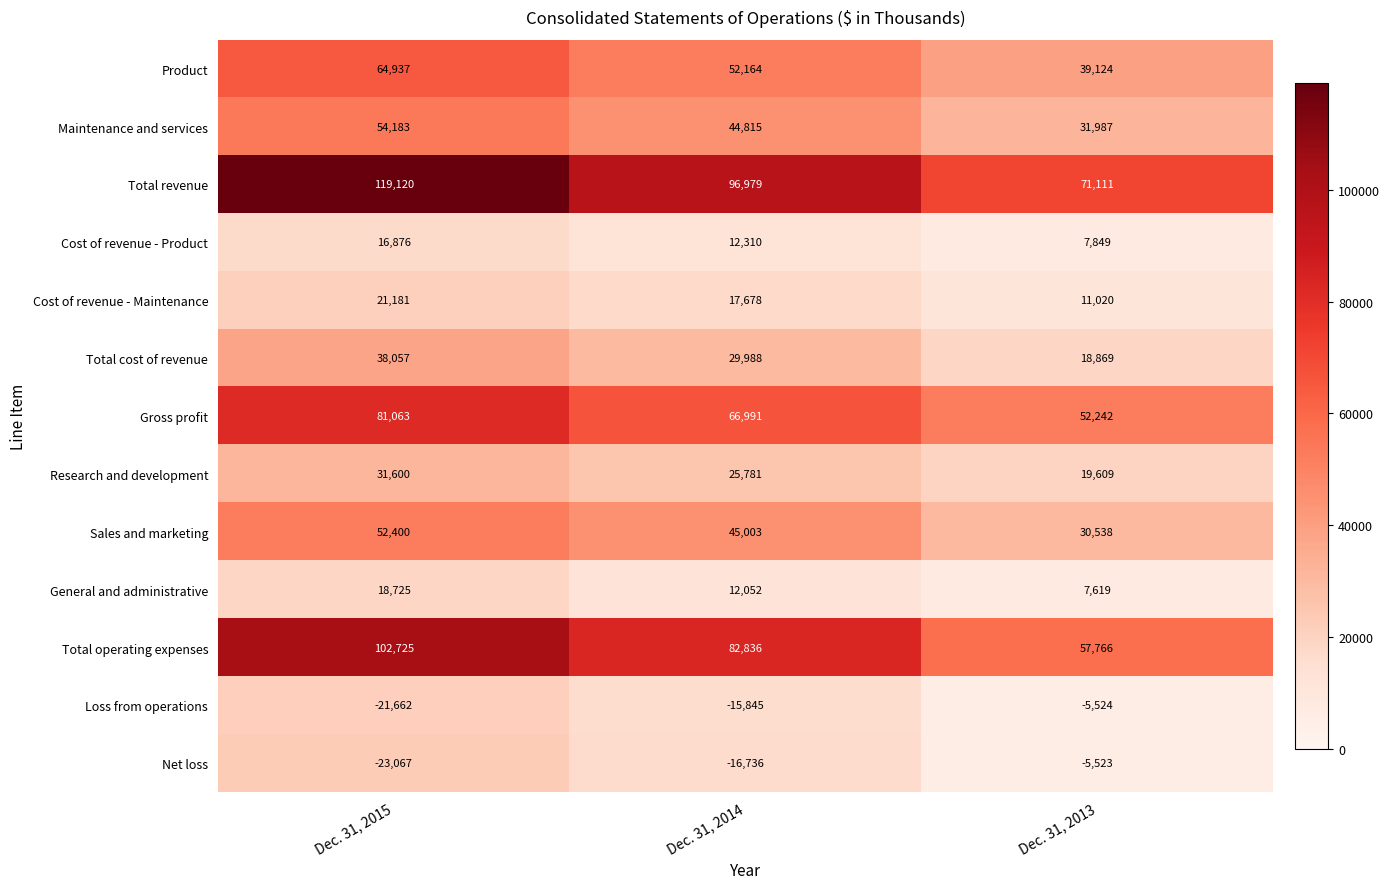

At how many categories does at least one series exceed 10590?

3